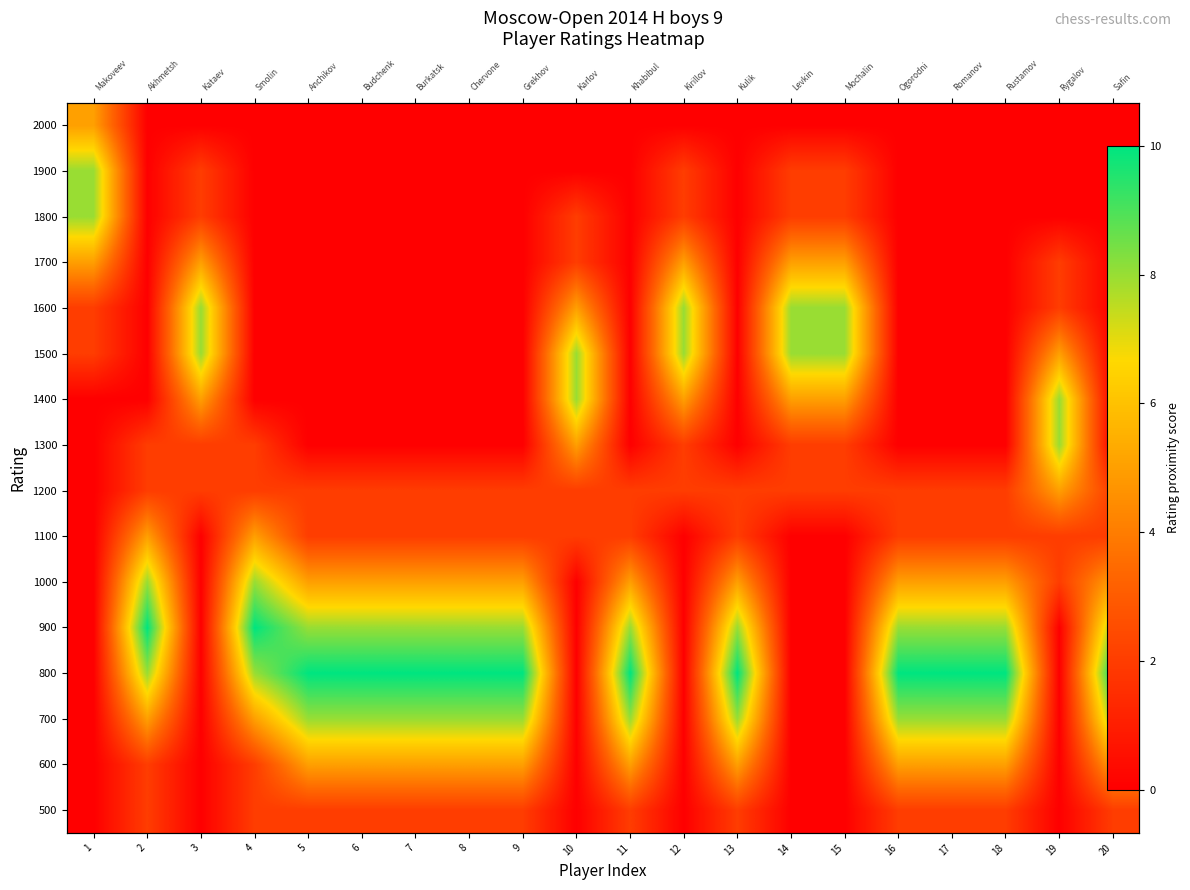

Is it true that 1300 equals 8 at 19?

True